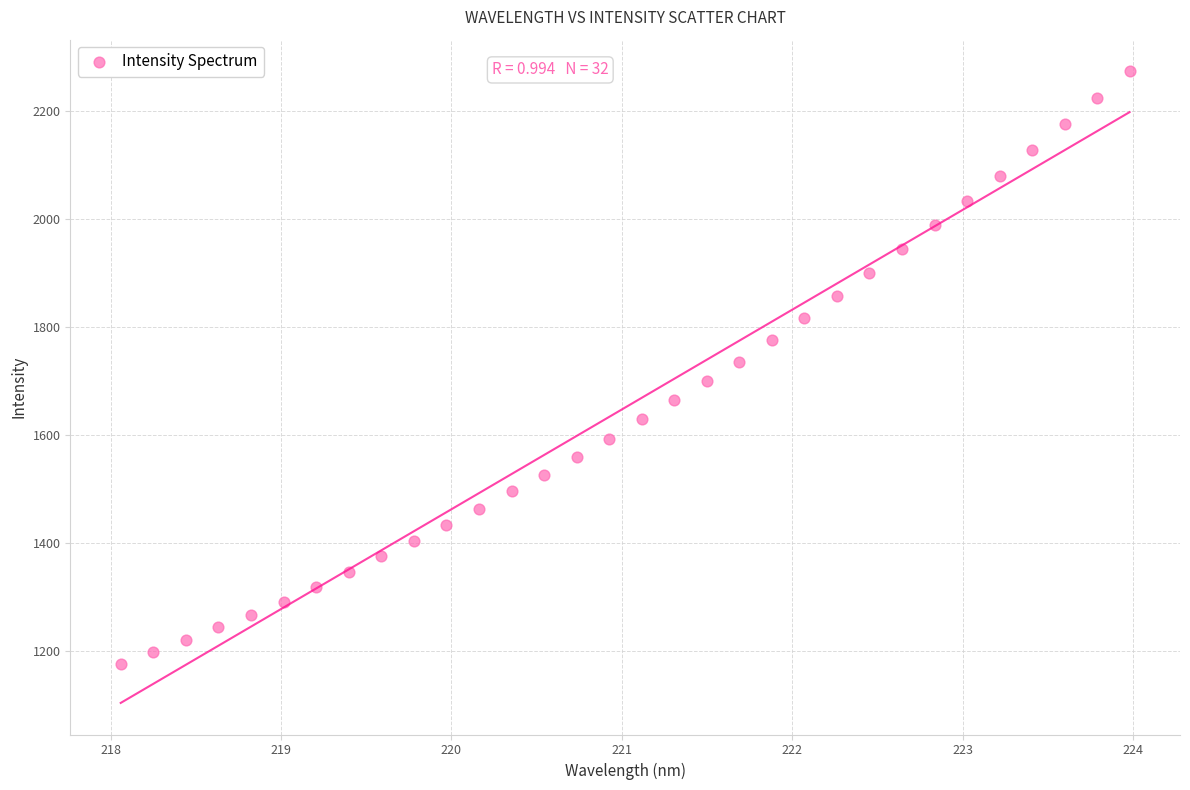

What is the range of Y values (max minus min)?

1098.0